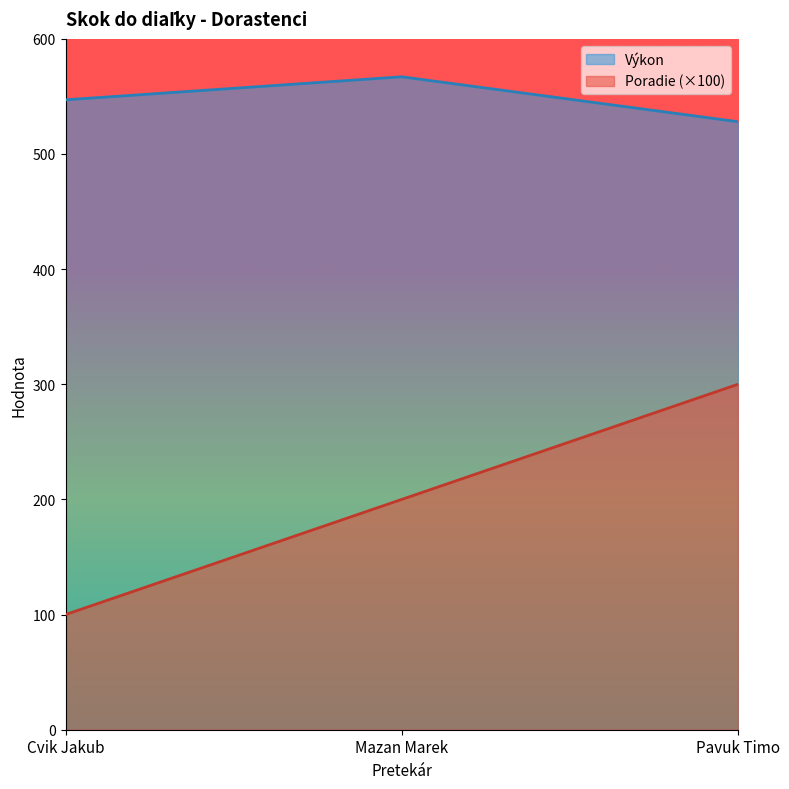

True or false: Výkon has a value of 528 at Pavuk Timo.

True